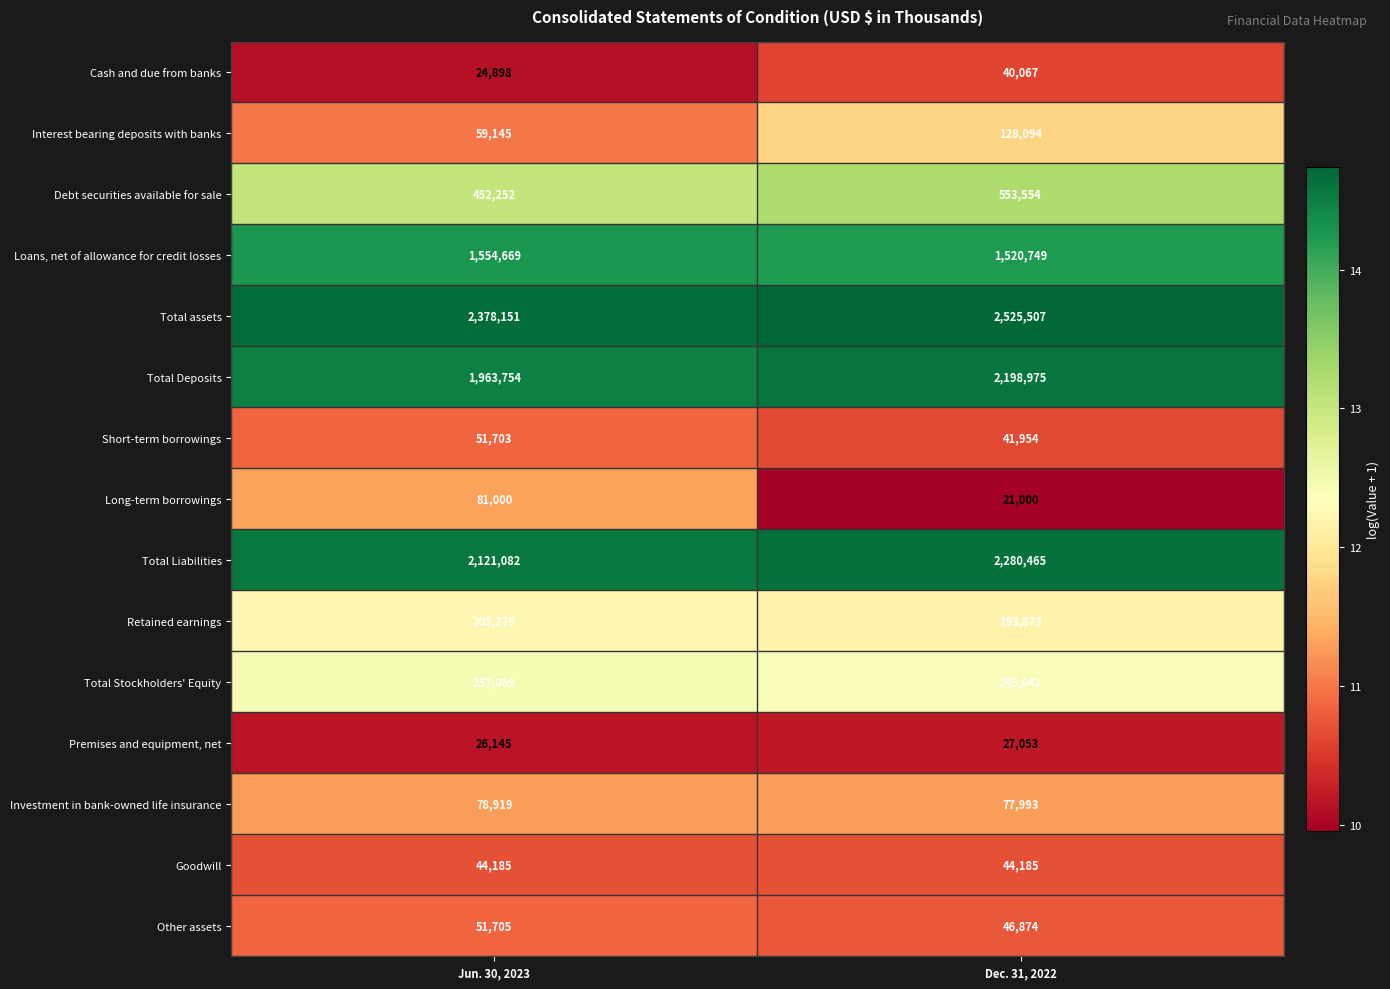

List the series in order of their peak value, lowest first.

Premises and equipment, net, Cash and due from banks, Goodwill, Short-term borrowings, Other assets, Investment in bank-owned life insurance, Long-term borrowings, Interest bearing deposits with banks, Retained earnings, Total Stockholders' Equity, Debt securities available for sale, Loans, net of allowance for credit losses, Total Deposits, Total Liabilities, Total assets